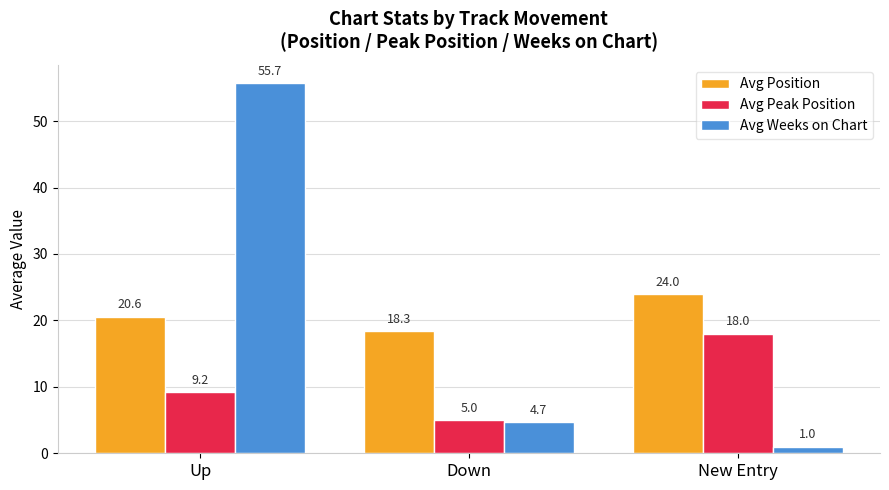

What is the sum of all Avg Position values?

62.9